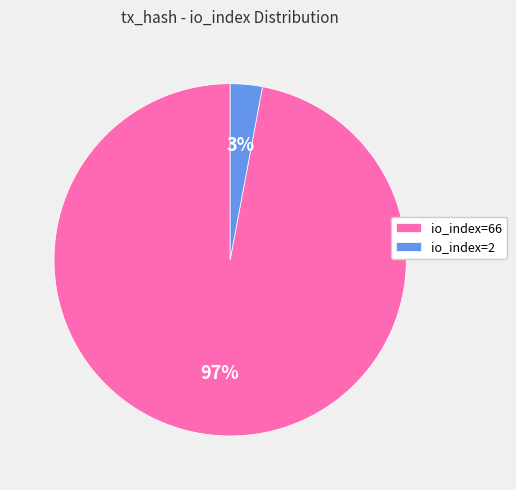

To the nearest percent, what is the difference between the io_index=2 and io_index=66 slice percentages?

94%